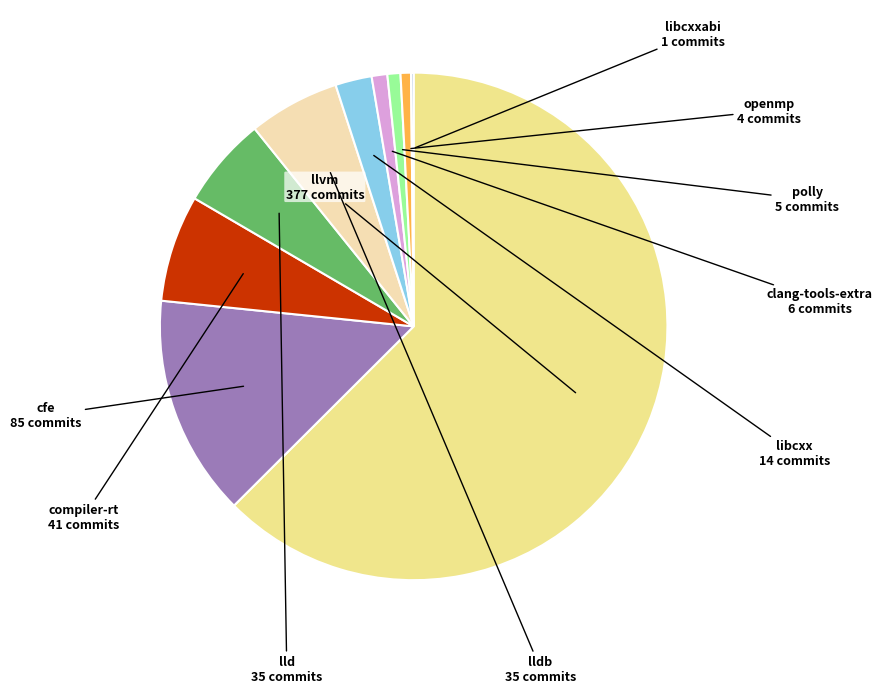

Is it true that llvm is 63% of the pie?

True